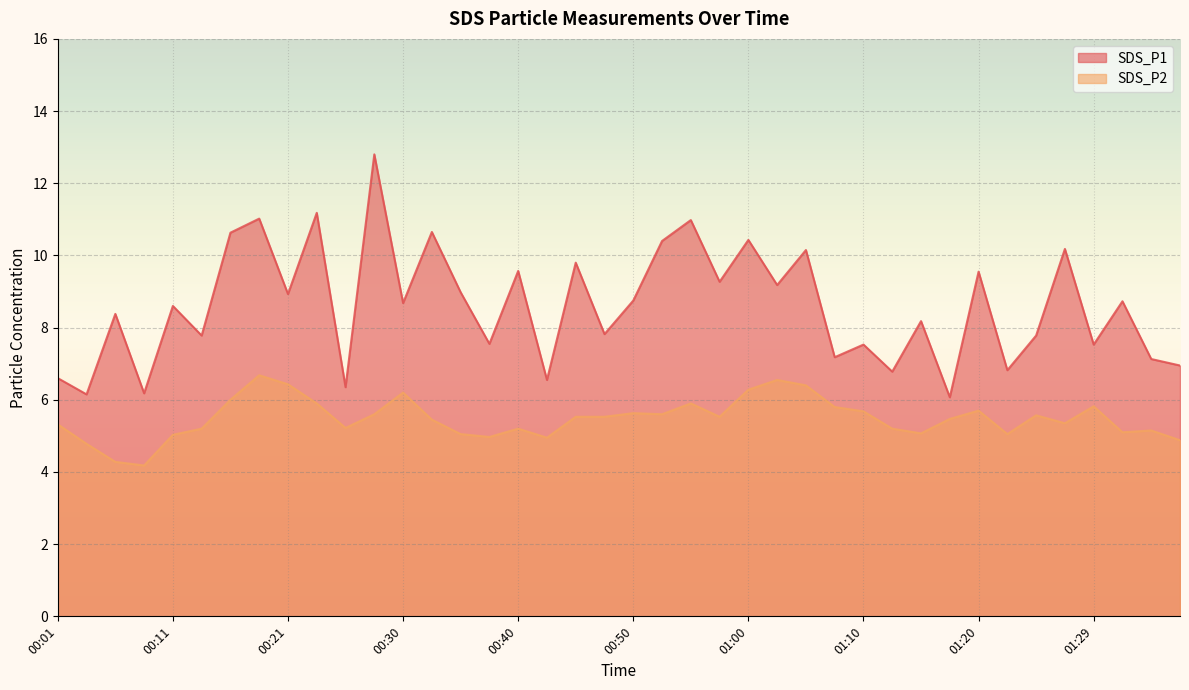

True or false: SDS_P2 and SDS_P1 intersect in this chart.

False